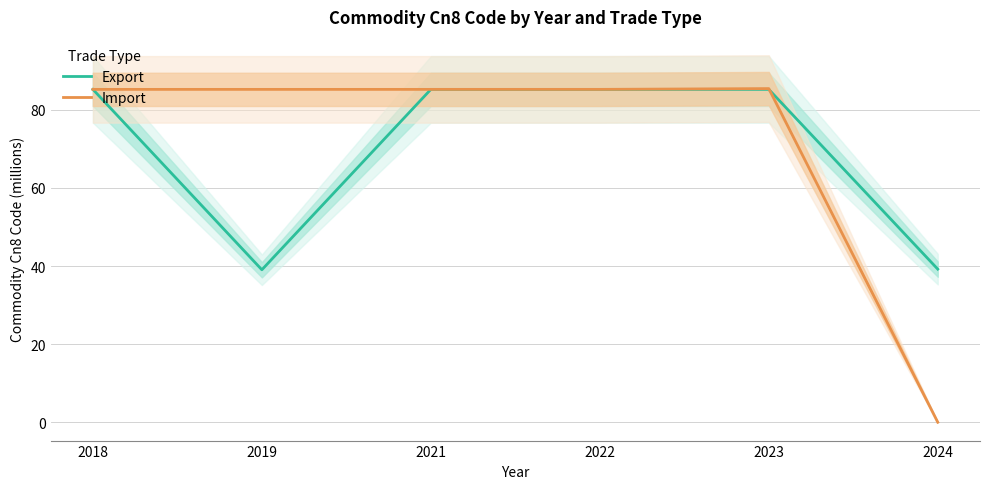

What are all the series names shown in the legend?

Export, Import